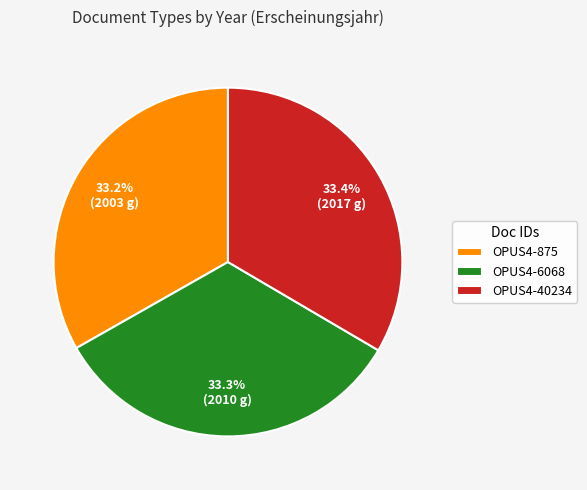

How many segments does this pie chart have?

3